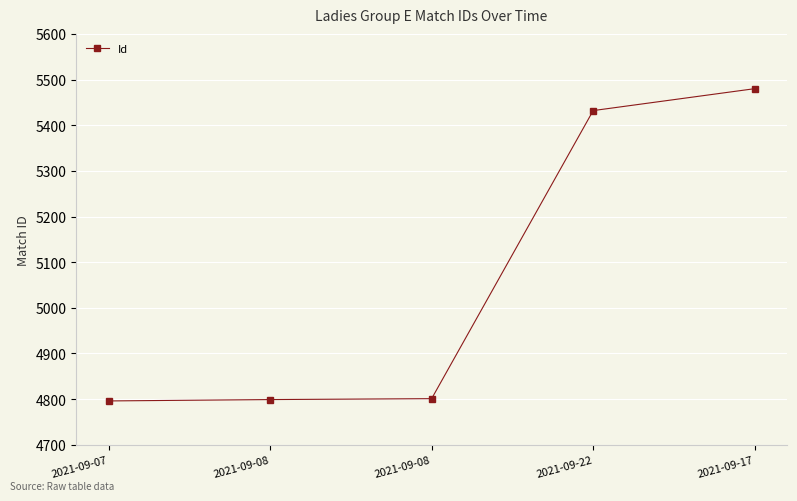

List the labels in order of value, largest first.

2021-09-17, 2021-09-22, 2021-09-08, 2021-09-08, 2021-09-07